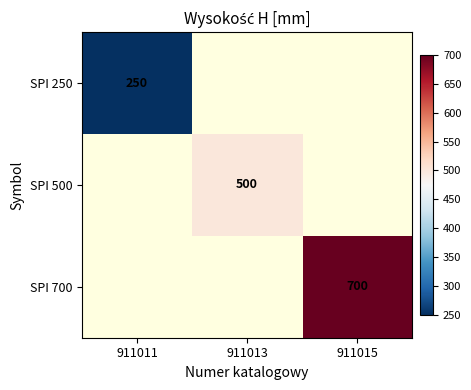

What is the minimum value shown in the chart?

250.0